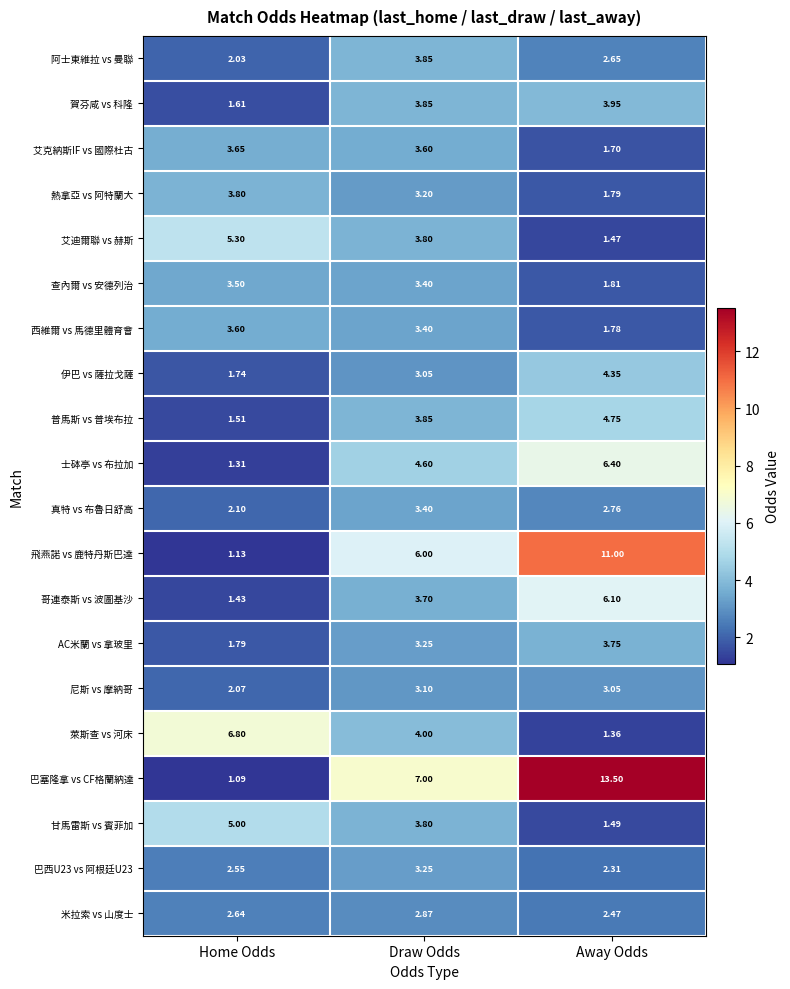

List the labels in order of 米拉索 vs 山度士 value, smallest first.

Away Odds, Home Odds, Draw Odds